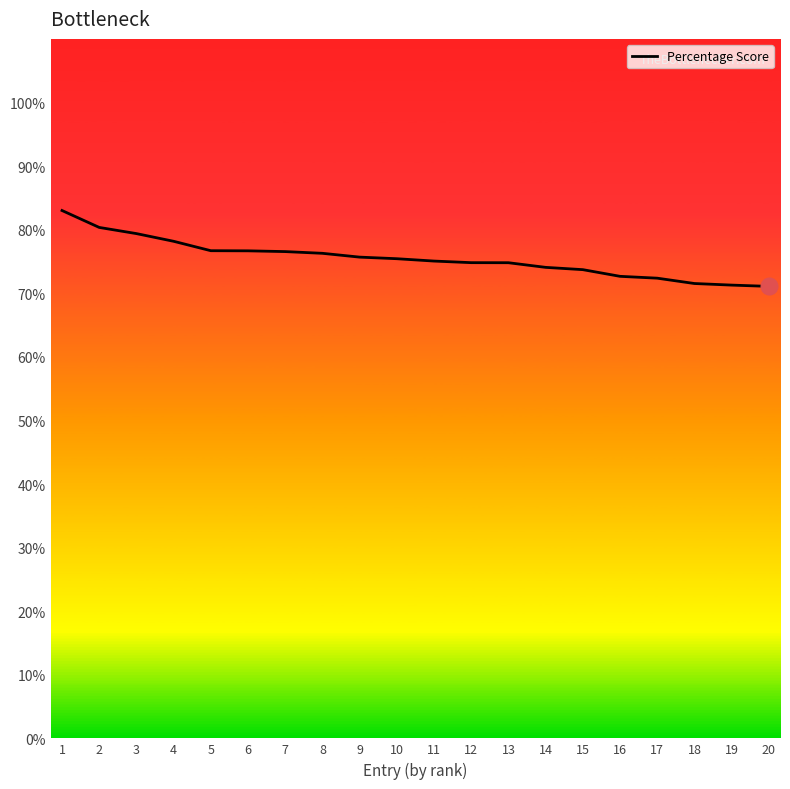

Reading right to left, list all the values displayed in this chart.

71.1	71.3	71.5	72.4	72.7	73.7	74.1	74.8	74.8	75.1	75.4	75.7	76.3	76.5	76.7	76.7	78.2	79.4	80.3	83.0